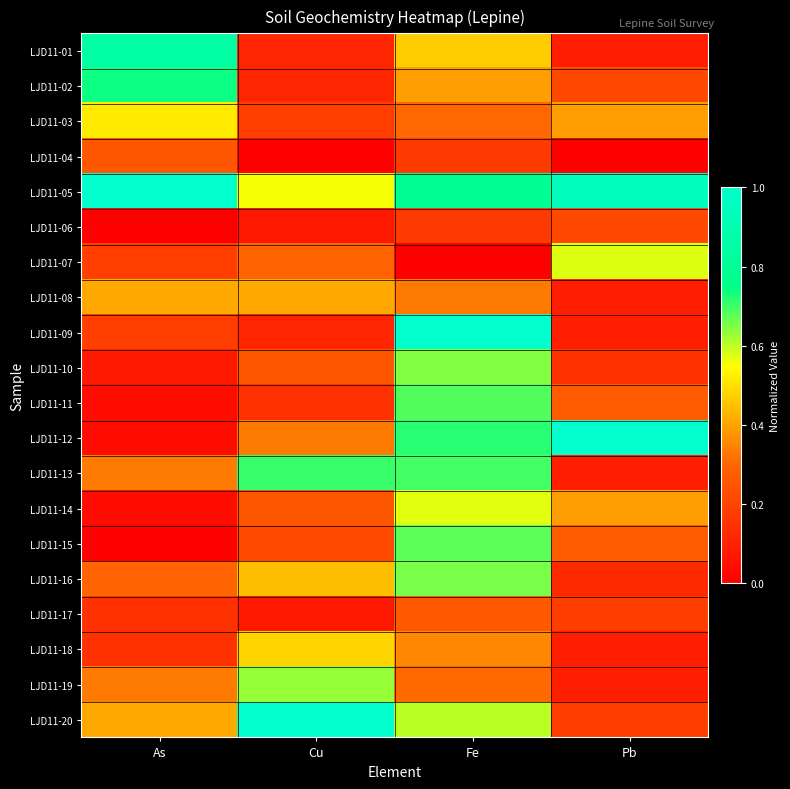

Which series has the largest total across all categories?

LJD11-05